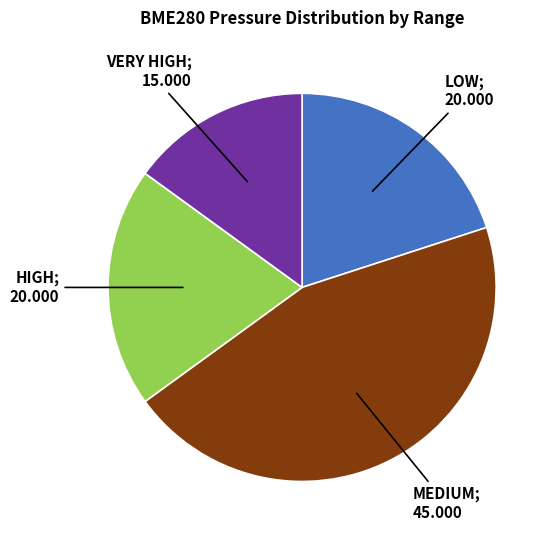

Is there a majority slice in this chart?

No